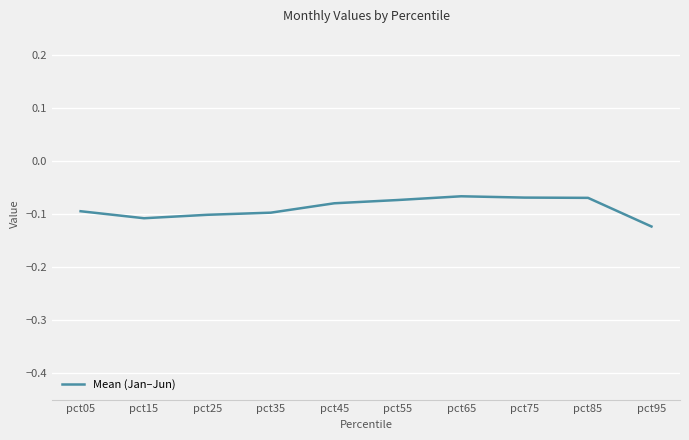

The value at pct35 is -0.1. True or false?

True